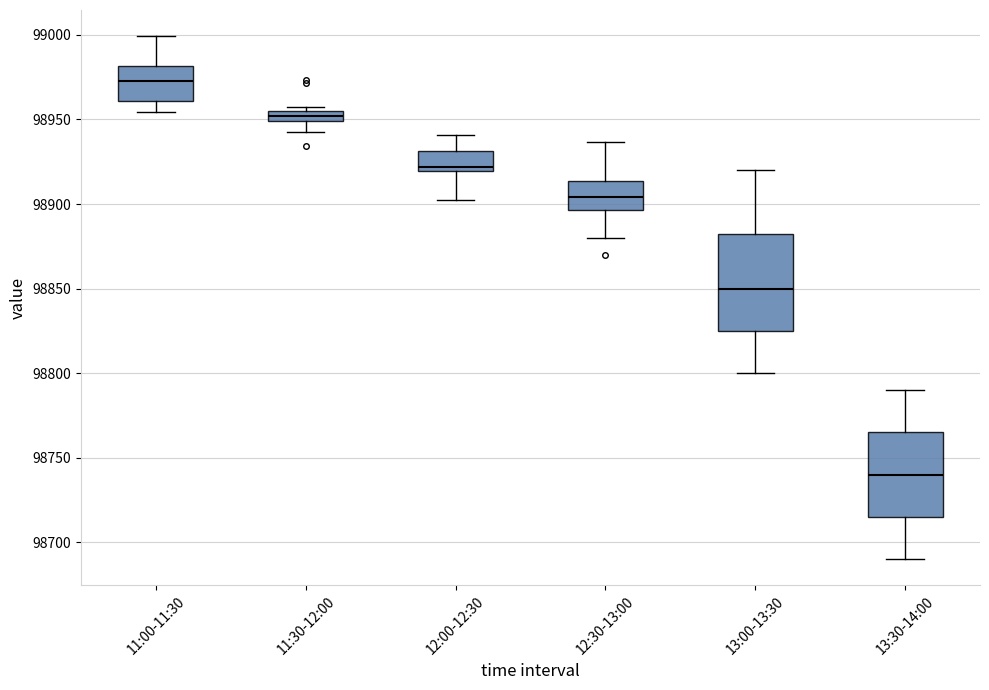

Which box is the tallest, from its lower edge to its upper edge?

13:00-13:30